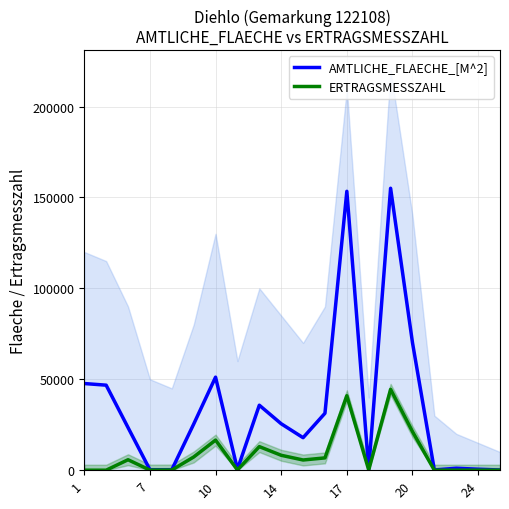

Which series changed the most between 11 and 17?

AMTLICHE_FLAECHE_[M^2]